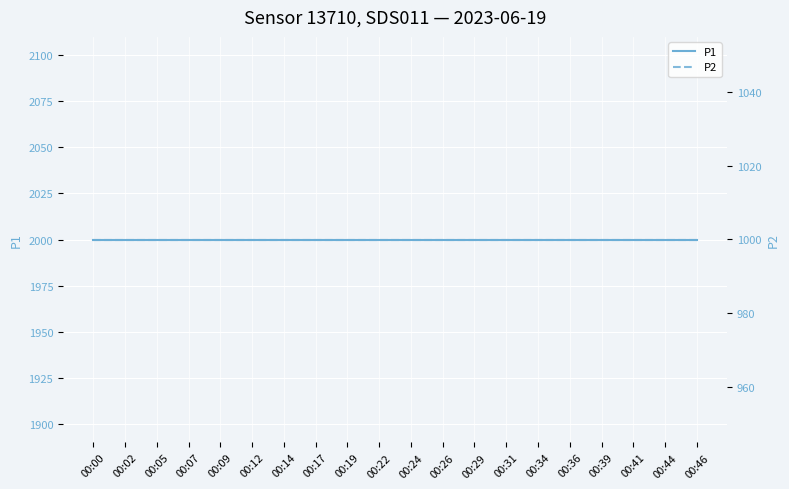

What are all the series names shown in the legend?

P1, P2